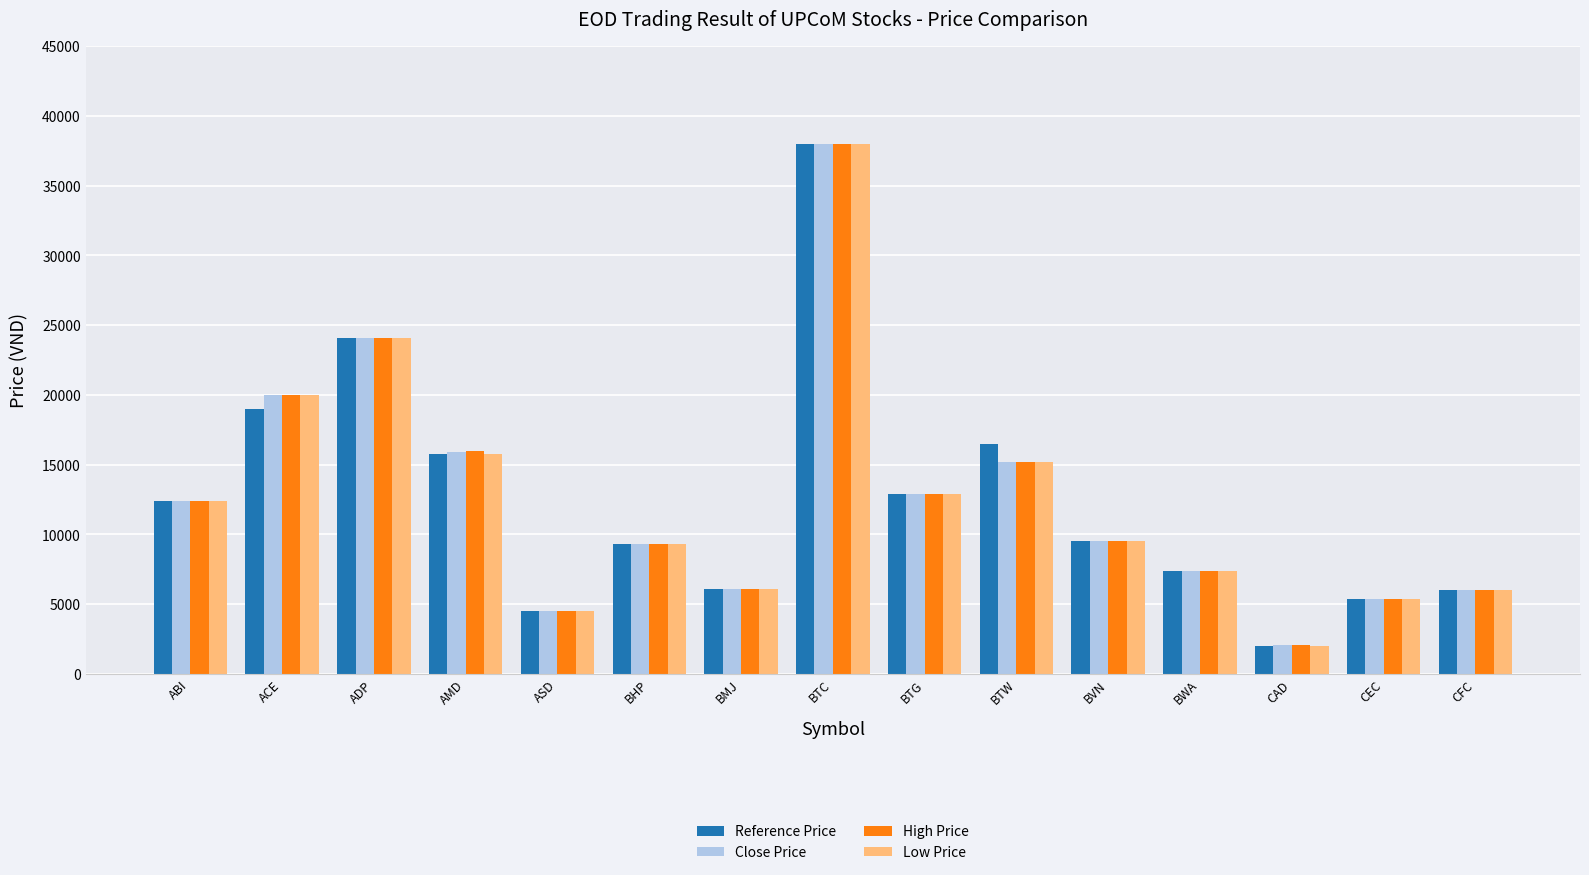

The Reference Price series shows 12400 at ABI. True or false?

True